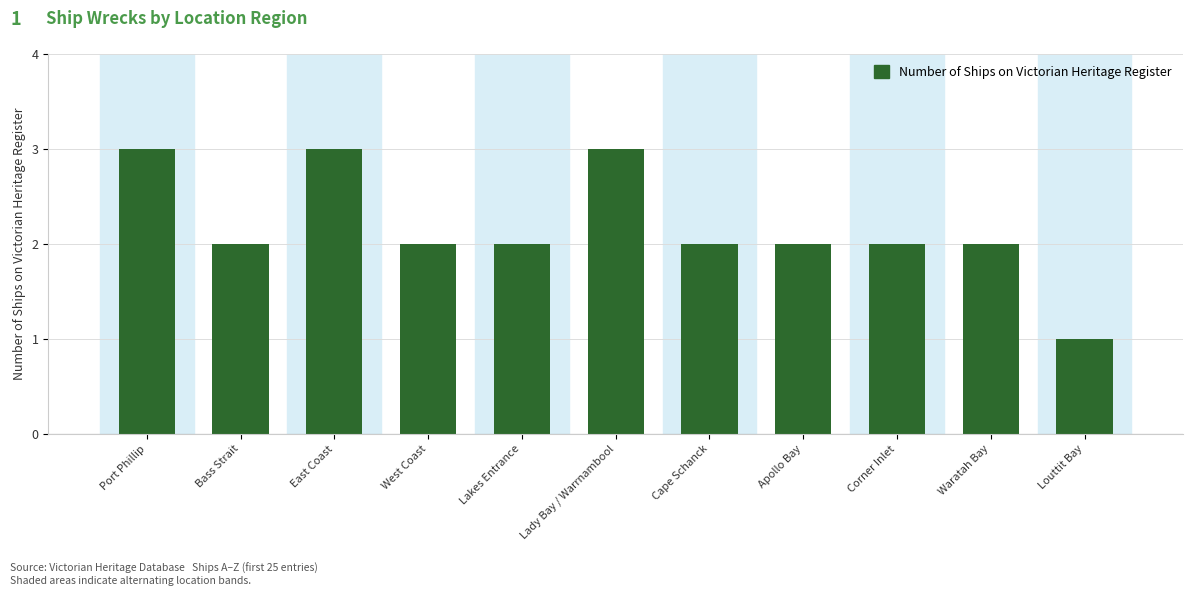

How many data points does each series have?

11